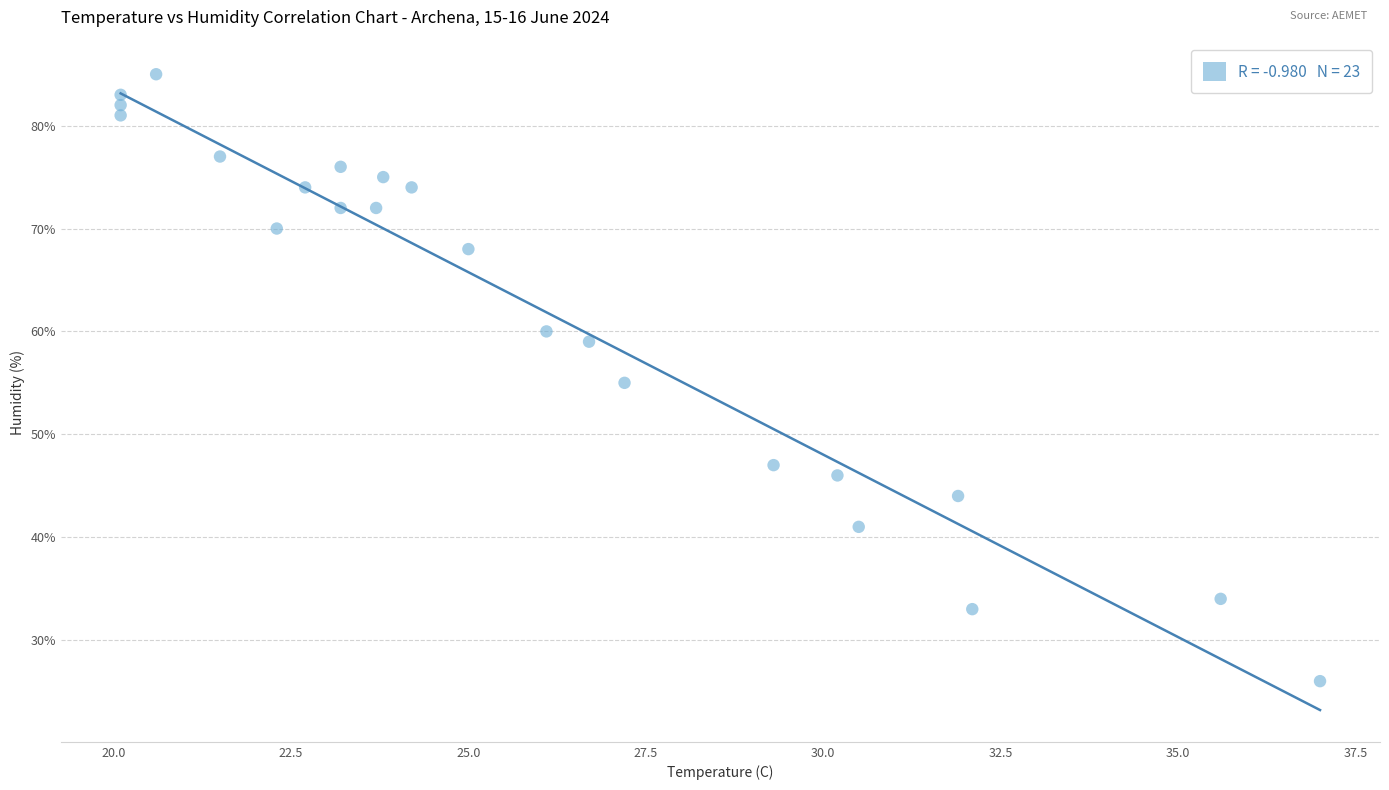

What is the range of Y values (max minus min)?

59